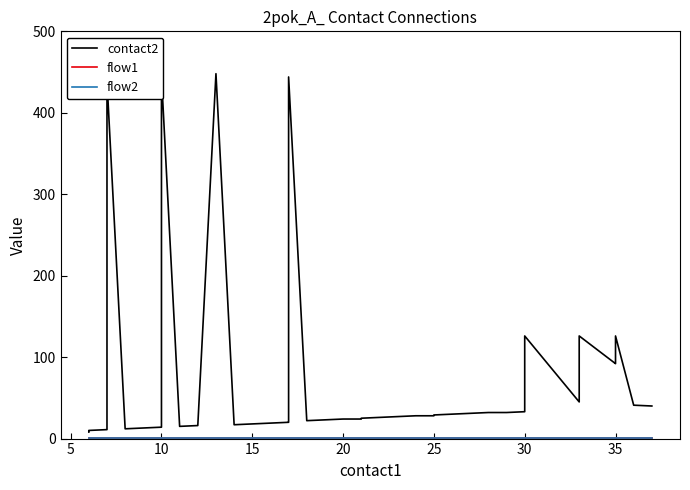

What is the average value of the contact2 series?

80